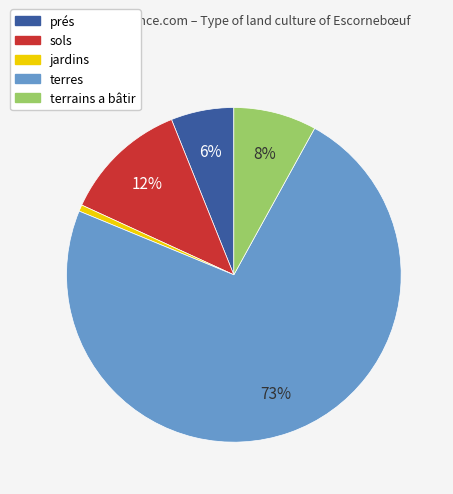

True or false: sols accounts for 12% of the total.

True